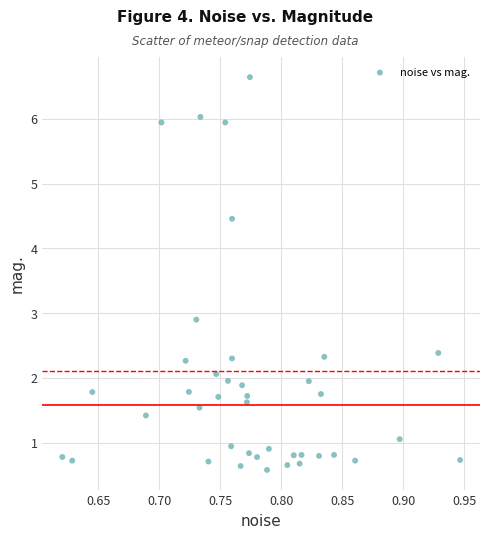

What Y value in the scatter plot is closest to 3?

2.9